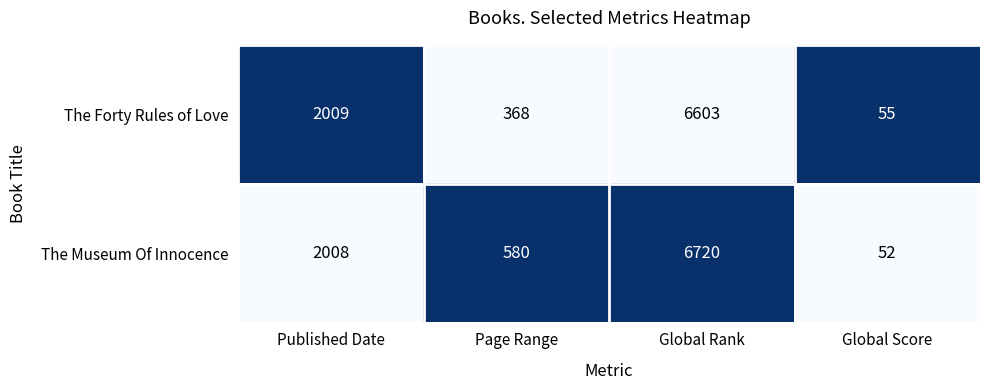

What is the difference between the highest and lowest values at Global Score?

3